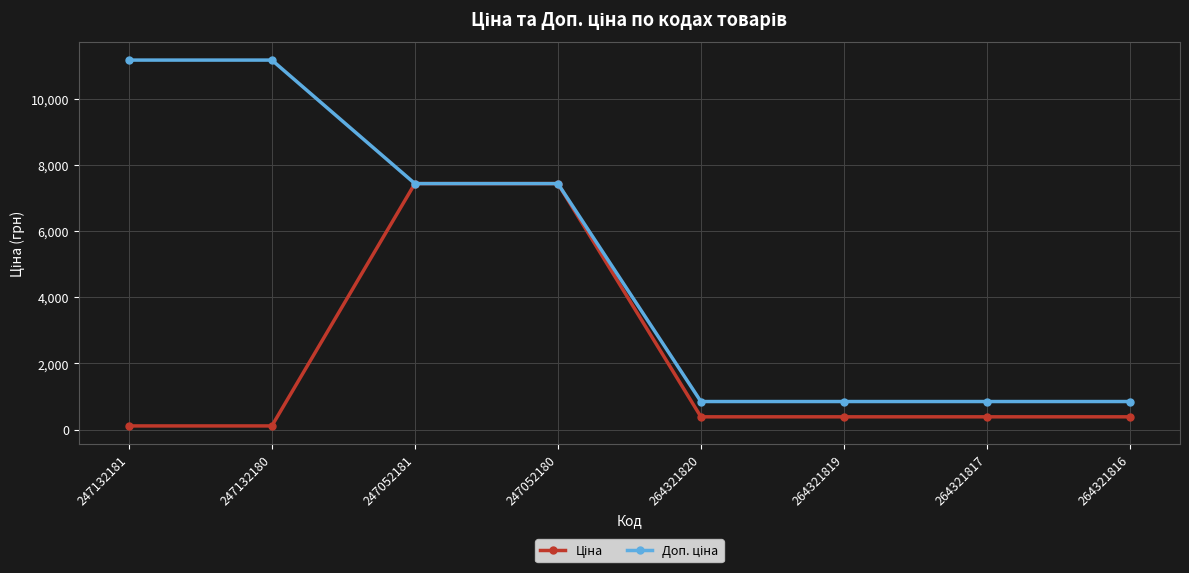

What is the total value across all series at 264321820?

1235.9